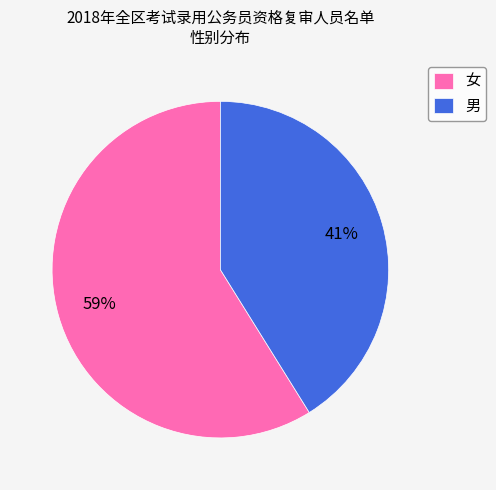

The 男 slice represents 41% of the pie. True or false?

True